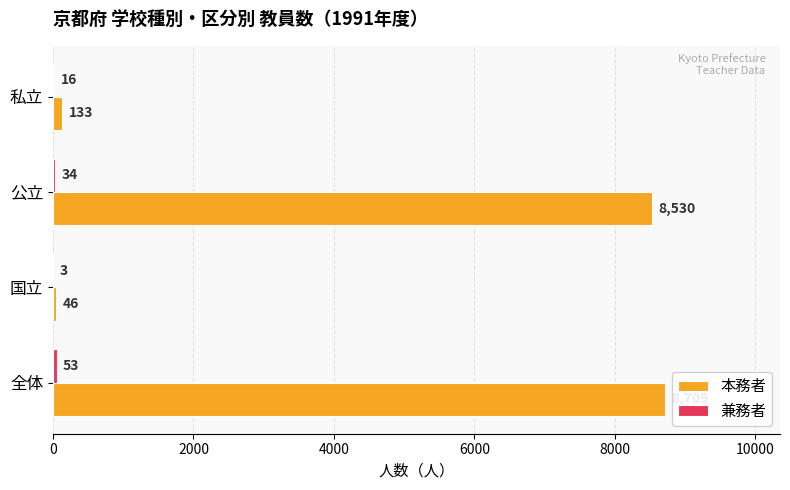

What is the sum of all 本務者 values?

17418